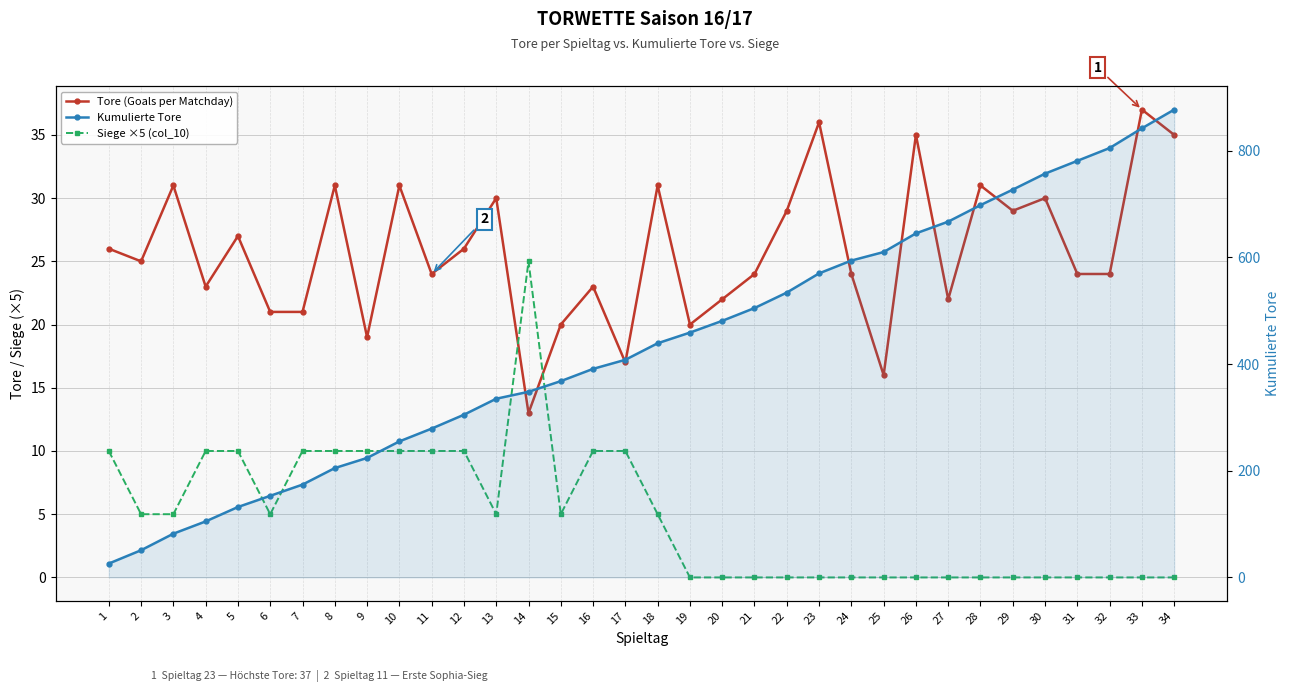

The value of Tore (Goals per Matchday) at 31 is 12. True or false?

False